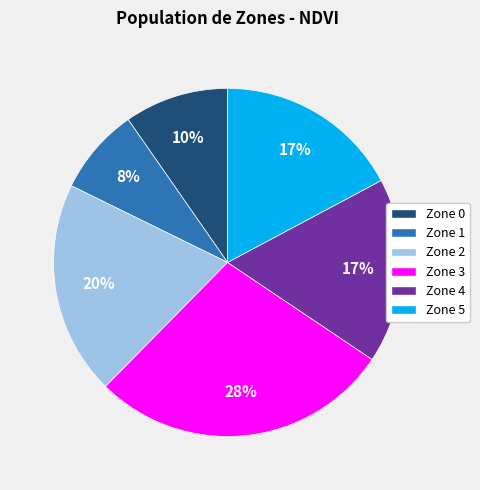

How many segments does this pie chart have?

6